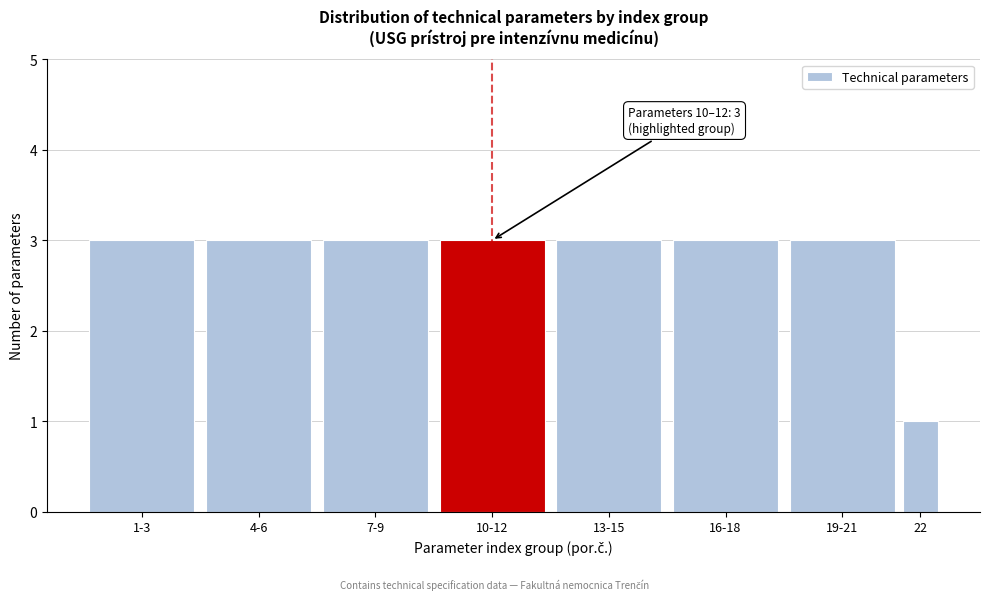

Reading left to right, what are all the values shown in this chart?

3	3	3	3	3	3	3	1